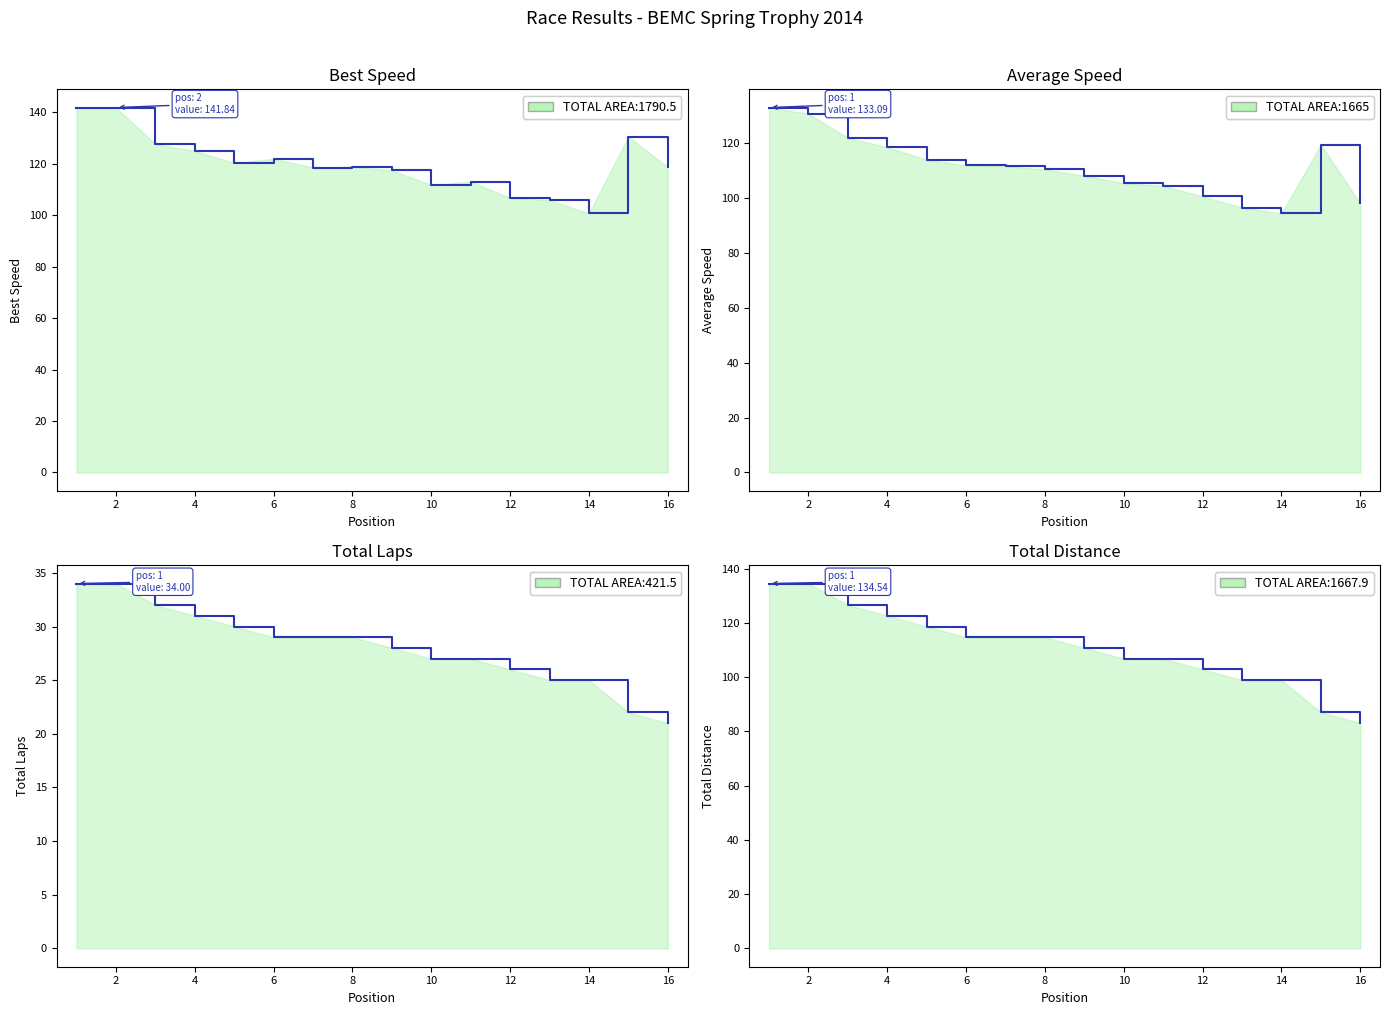

True or false: Total Laps and Average Speed cross at least once.

False